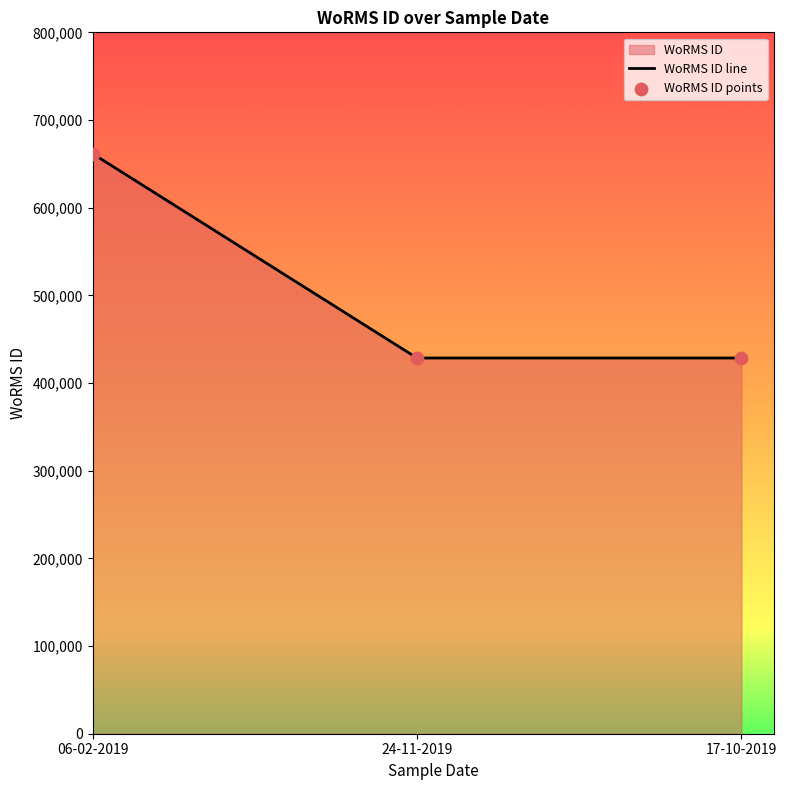

At how many categories does at least one series exceed 432734?

1